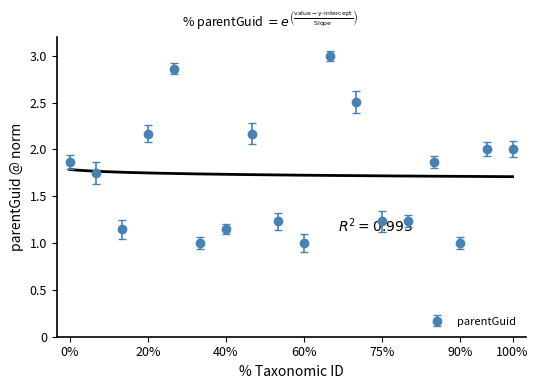

Is it true that parentGuid equals 1.0 at 90%?

True